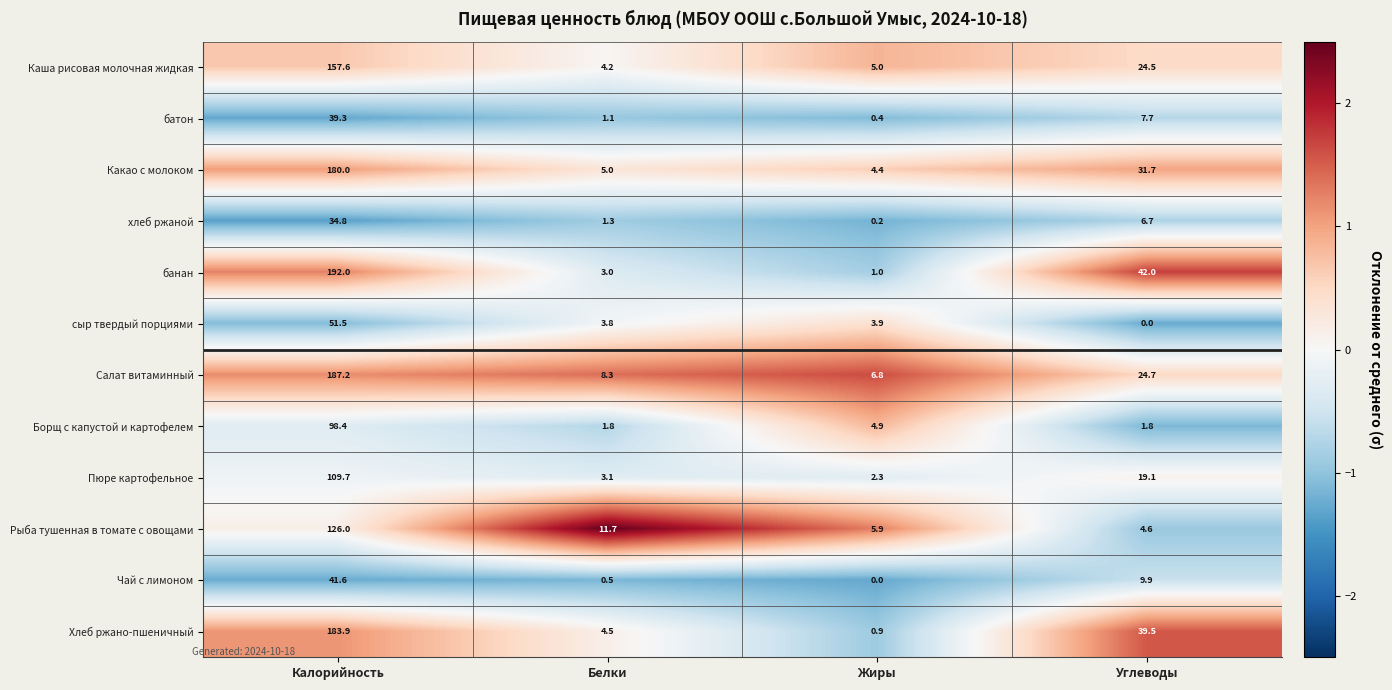

What is the approximate value of батон at Углеводы?

7.7